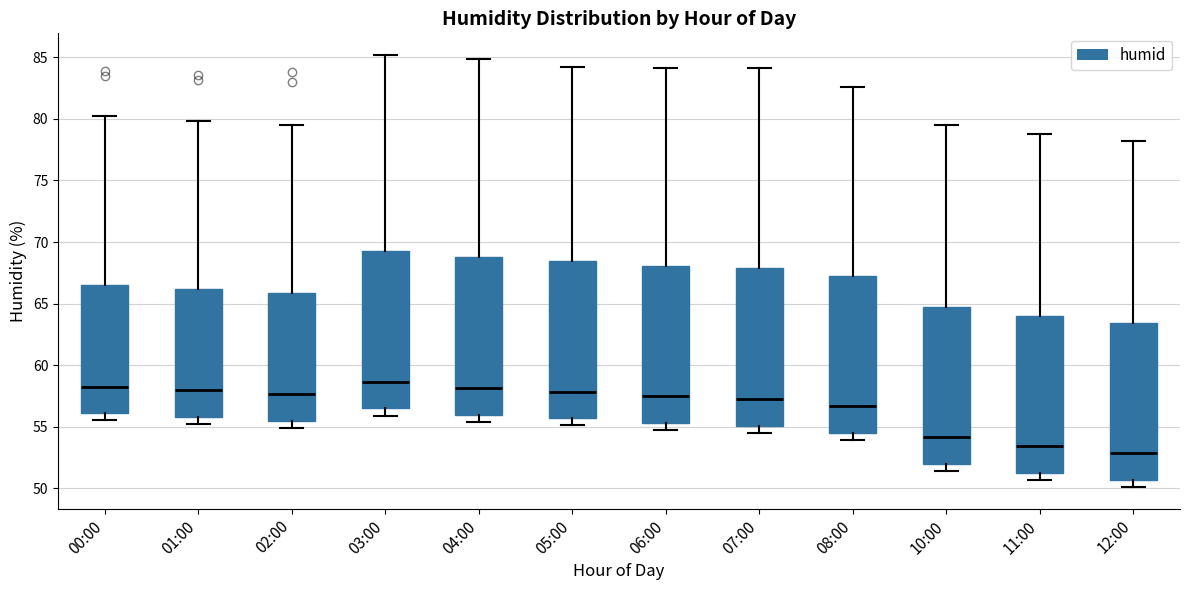

Where does the lower whisker of the box for 12:00 end on the y-axis? The values are not printed on the chart, so give them approximately, as read against the axis.

50.0